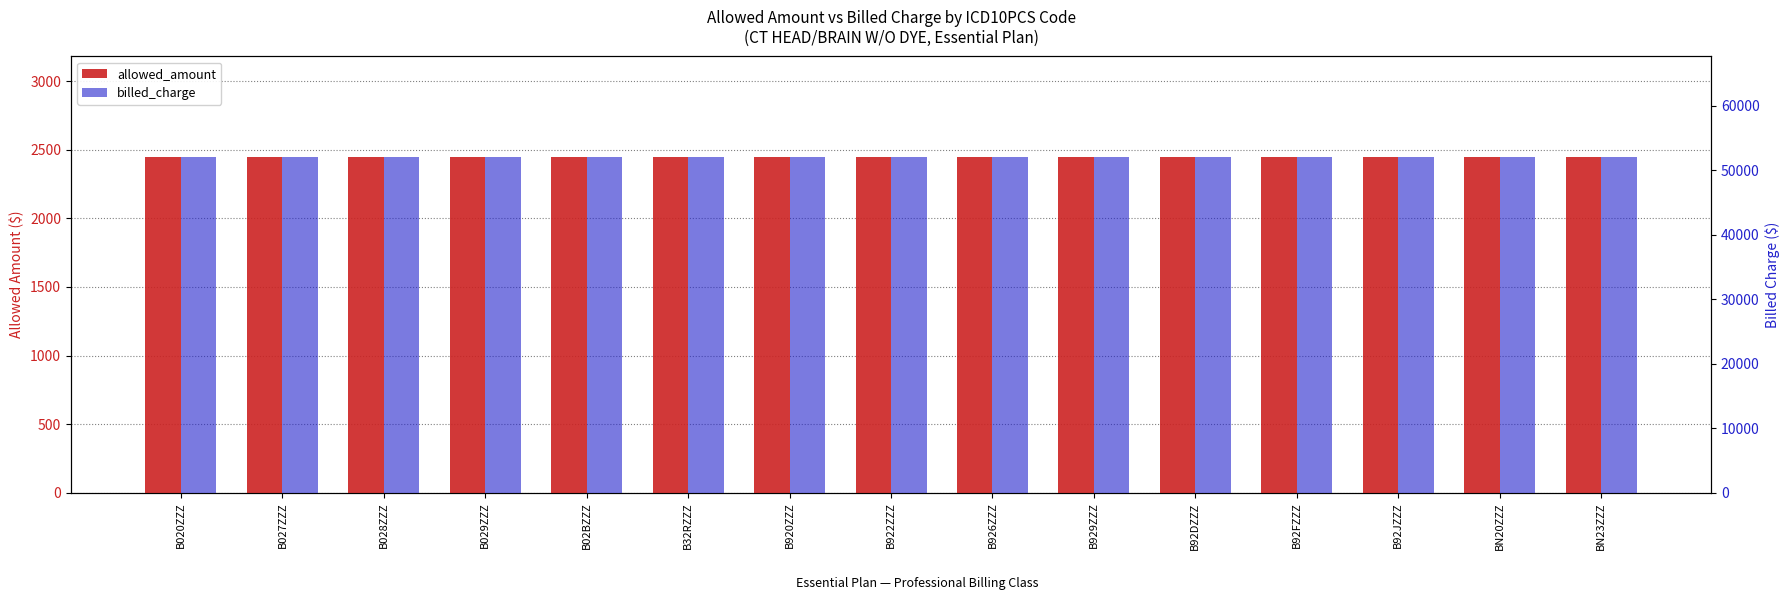

Reading left to right, extract all data points from this chart.

allowed_amount: 2445.1	2445.1	2445.1	2445.1	2445.1	2445.1	2445.1	2445.1	2445.1	2445.1	2445.1	2445.1	2445.1	2445.1	2445.1
billed_charge: 52016.0	52016.0	52016.0	52016.0	52016.0	52016.0	52016.0	52016.0	52016.0	52016.0	52016.0	52016.0	52016.0	52016.0	52016.0